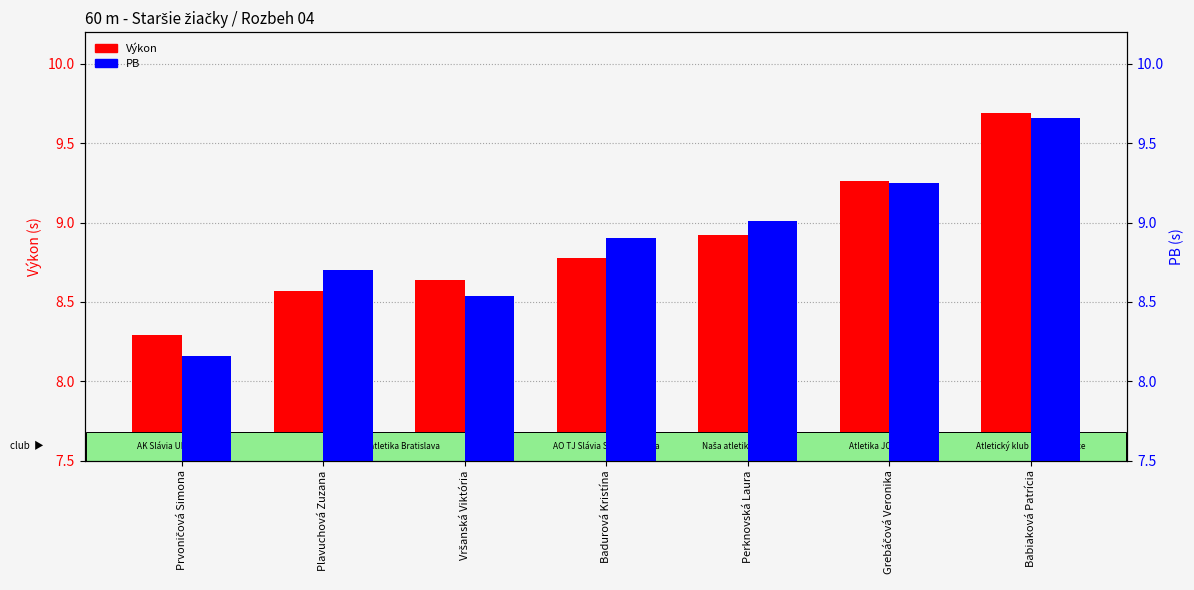

Which label corresponds to the smallest value in the chart?

Prvoničová Simona